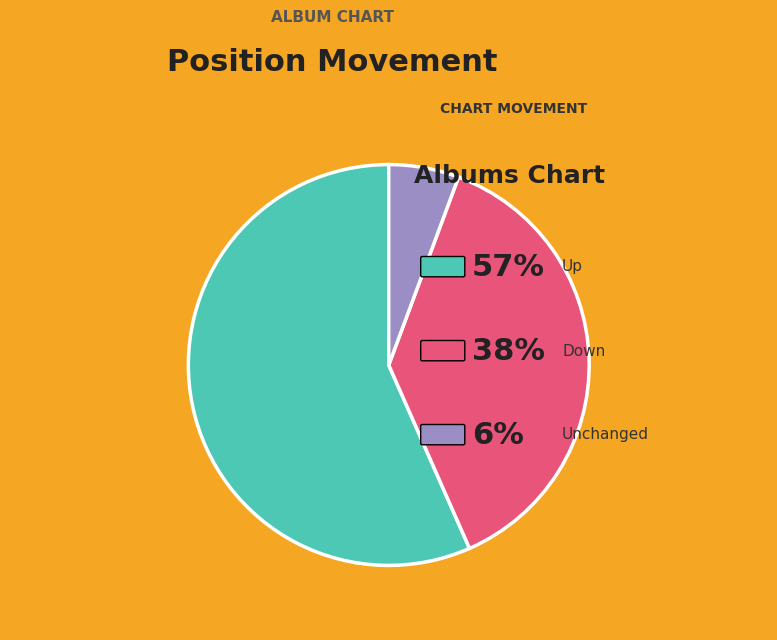

Is there a majority slice in this chart?

Yes